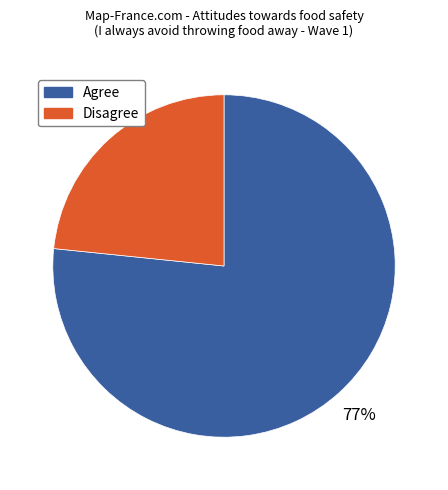

To the nearest percent, what is the average slice percentage?

50%